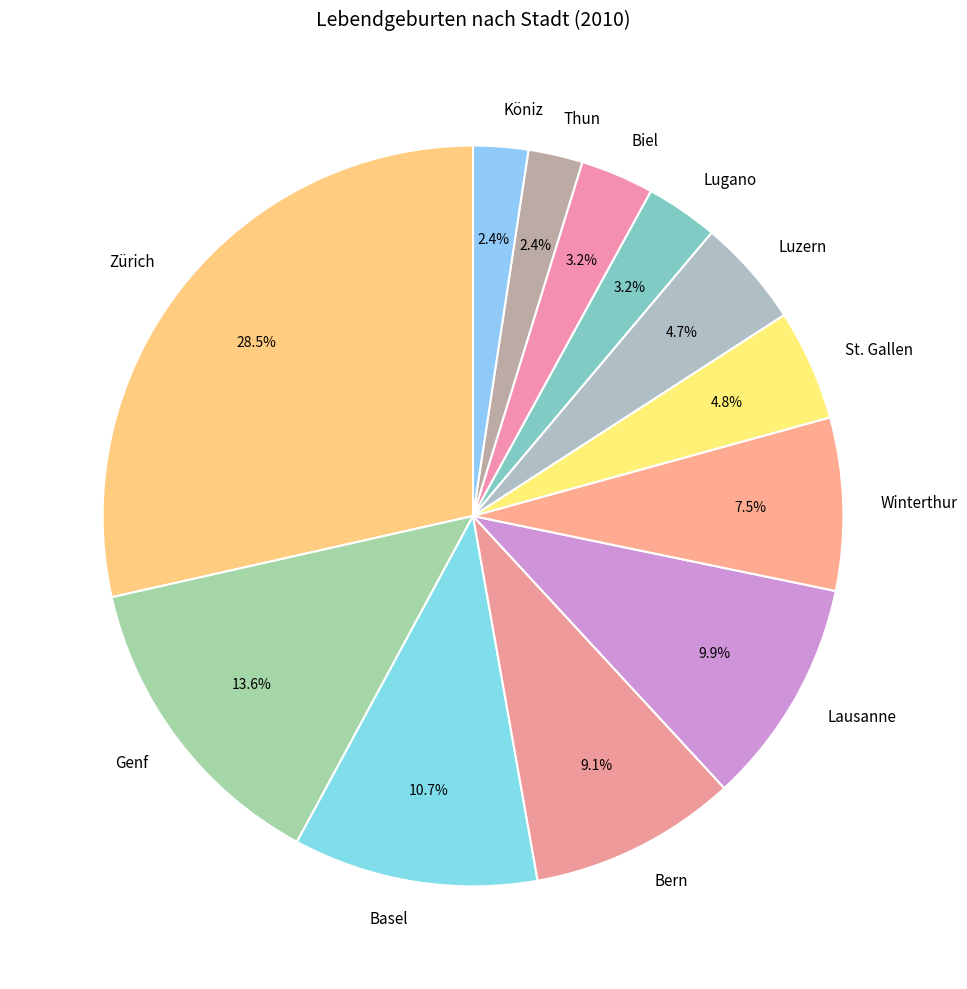

Combined, do Winterthur and Biel account for over 50%?

No